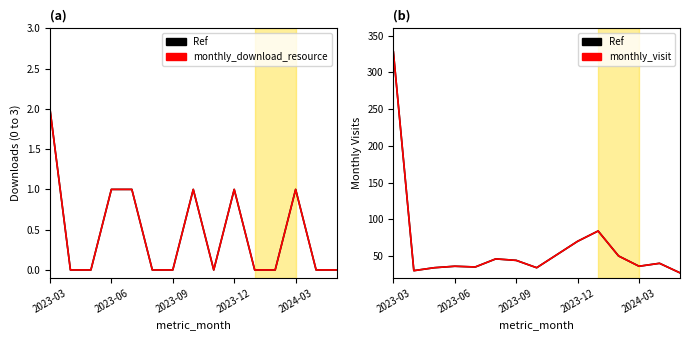

True or false: Ref and monthly_visit intersect in this chart.

False